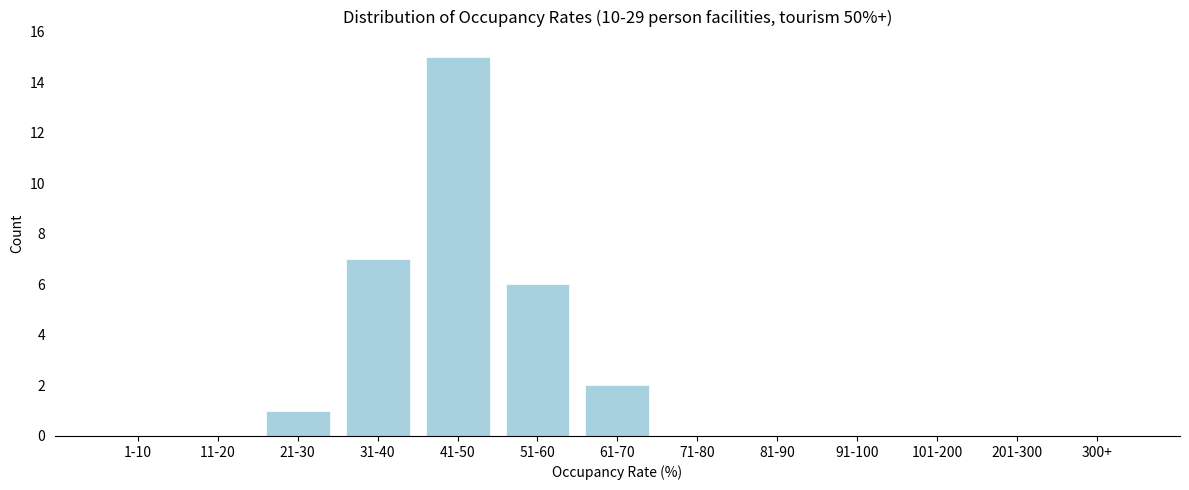

Reading right to left, transcribe all the data shown in this chart.

300+=0	201-300=0	101-200=0	91-100=0	81-90=0	71-80=0	61-70=2	51-60=6	41-50=15	31-40=7	21-30=1	11-20=0	1-10=0